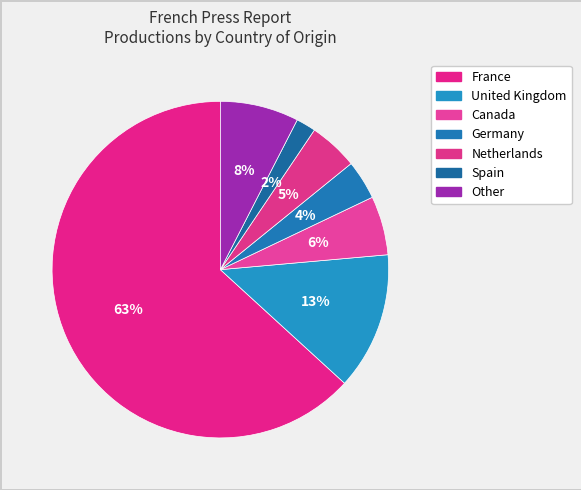

How many slices are in this pie chart?

7